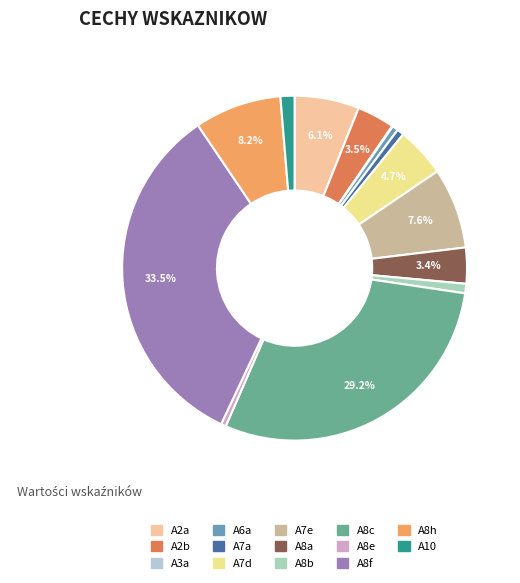

What is the total percentage of A2a and A8f?

39.6%